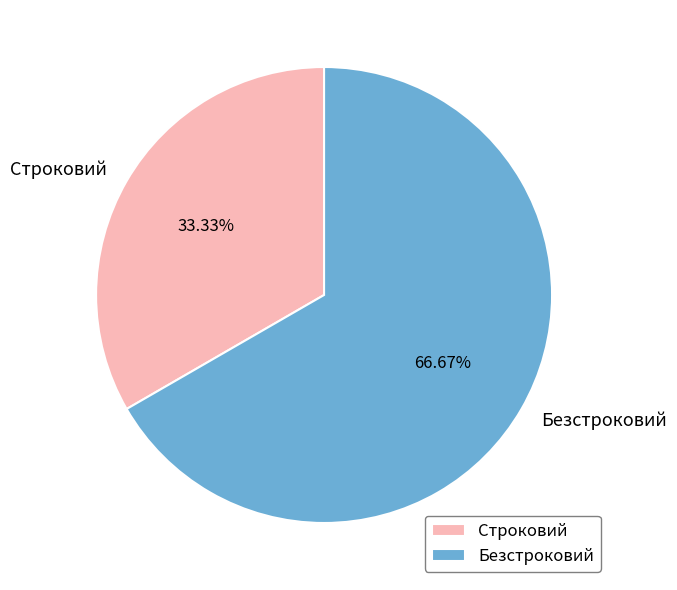

Does Безстроковий account for over 50% of the chart?

Yes